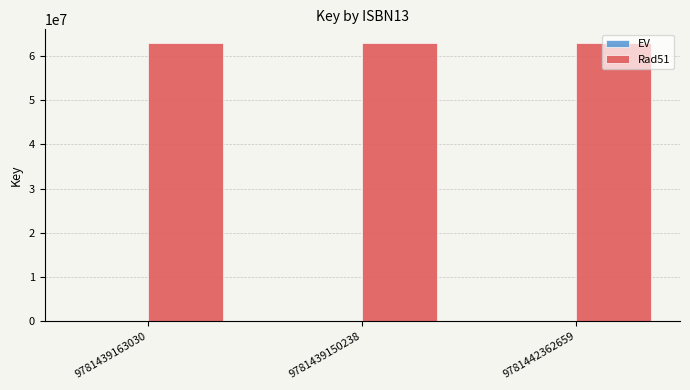

How many groups of bars are there?

3